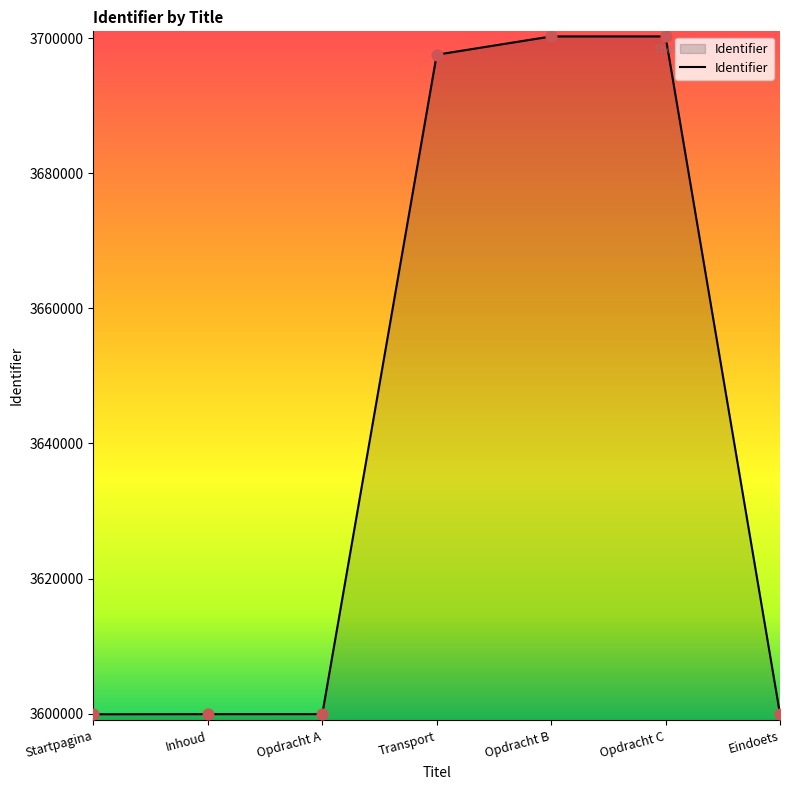

What is the change in value from Startpagina to Opdracht B?

+100335